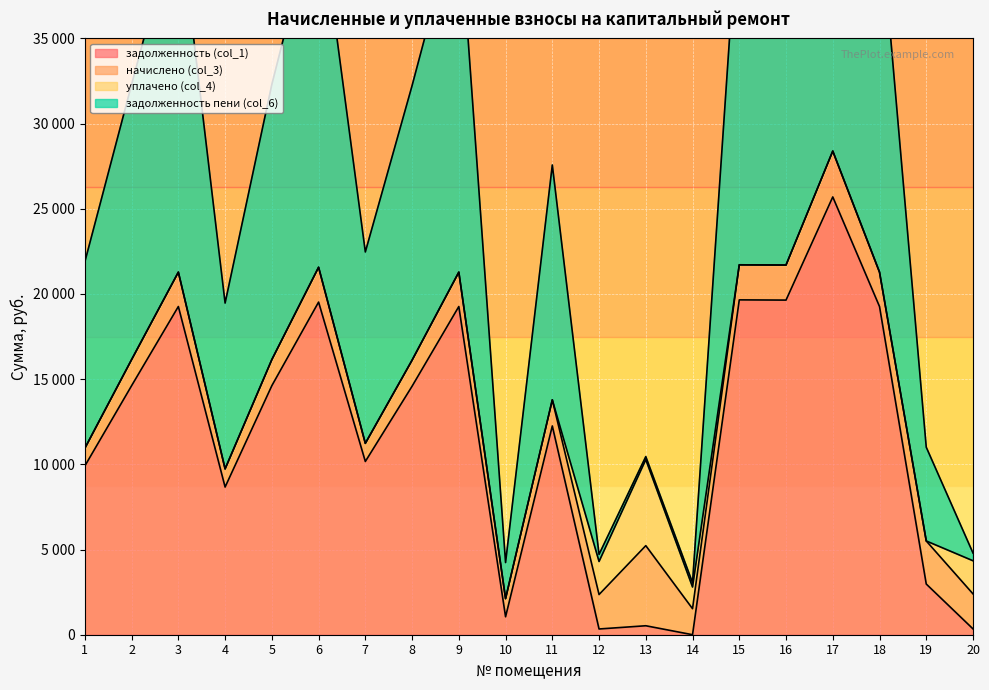

At which category does задолженность (col_1) reach its first local valley?

4